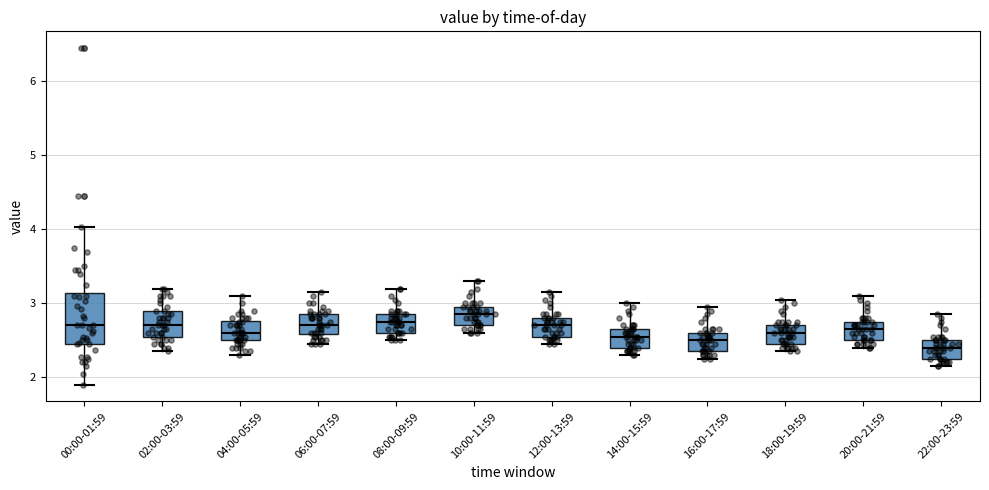

Reading left to right, read every box against the y-axis: the position of its median line, the range the box covers, and the ends of its whiskers. The values are not printed on the chart, so give them approximately, as read against the axis.

00:00-01:59: median 2.7, box 2.5 to 3.1, whiskers 1.9 to 4.0
02:00-03:59: median 2.7, box 2.6 to 2.9, whiskers 2.4 to 3.2
04:00-05:59: median 2.6, box 2.5 to 2.8, whiskers 2.3 to 3.1
06:00-07:59: median 2.7, box 2.6 to 2.9, whiskers 2.5 to 3.2
08:00-09:59: median 2.8, box 2.6 to 2.9, whiskers 2.5 to 3.2
10:00-11:59: median 2.9, box 2.7 to 3.0, whiskers 2.6 to 3.3
12:00-13:59: median 2.7, box 2.6 to 2.8, whiskers 2.5 to 3.2
14:00-15:59: median 2.6, box 2.4 to 2.7, whiskers 2.3 to 3.0
16:00-17:59: median 2.5, box 2.4 to 2.6, whiskers 2.3 to 3.0
18:00-19:59: median 2.6, box 2.5 to 2.7, whiskers 2.4 to 3.1
20:00-21:59: median 2.7, box 2.5 to 2.8, whiskers 2.4 to 3.1
22:00-23:59: median 2.4, box 2.3 to 2.5, whiskers 2.2 to 2.9